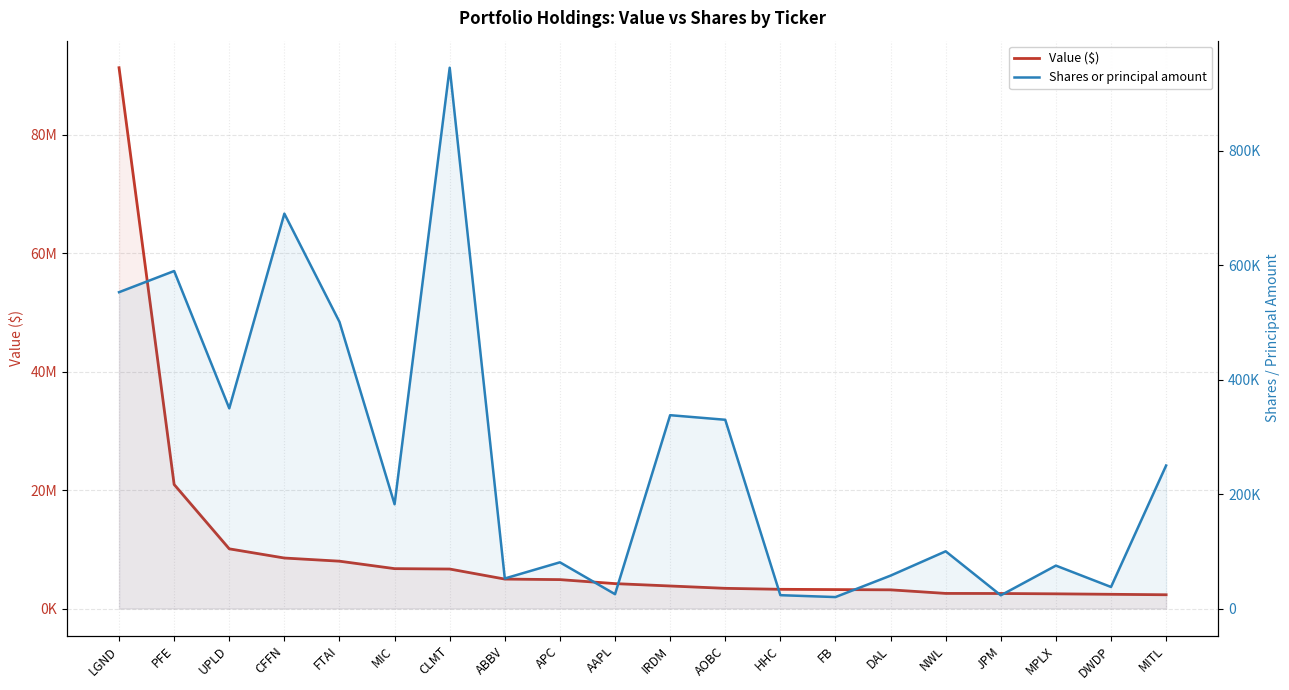

Does the chart display data point markers on the line(s)?

No